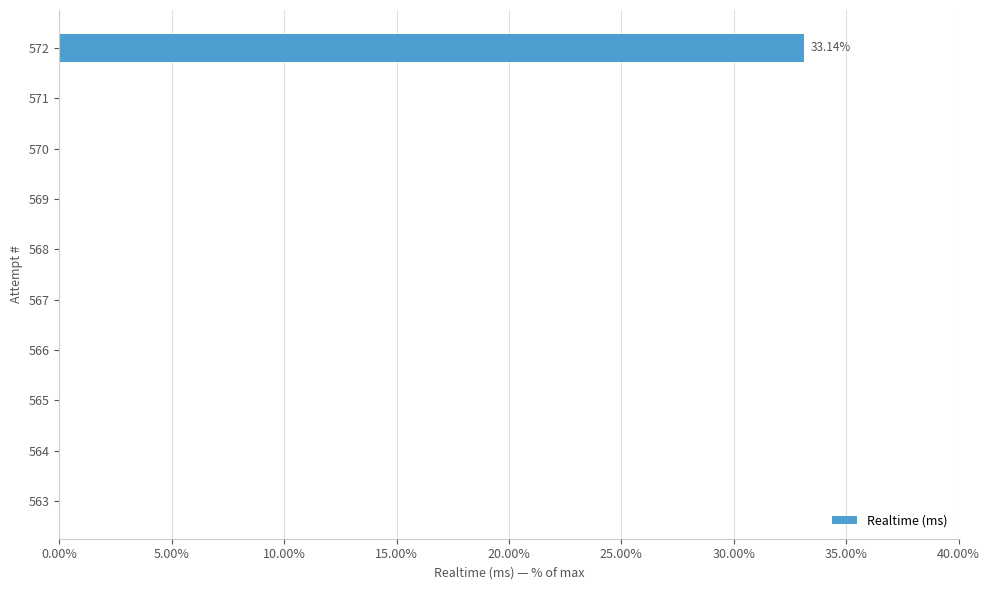

Count the number of data series in this chart.

1